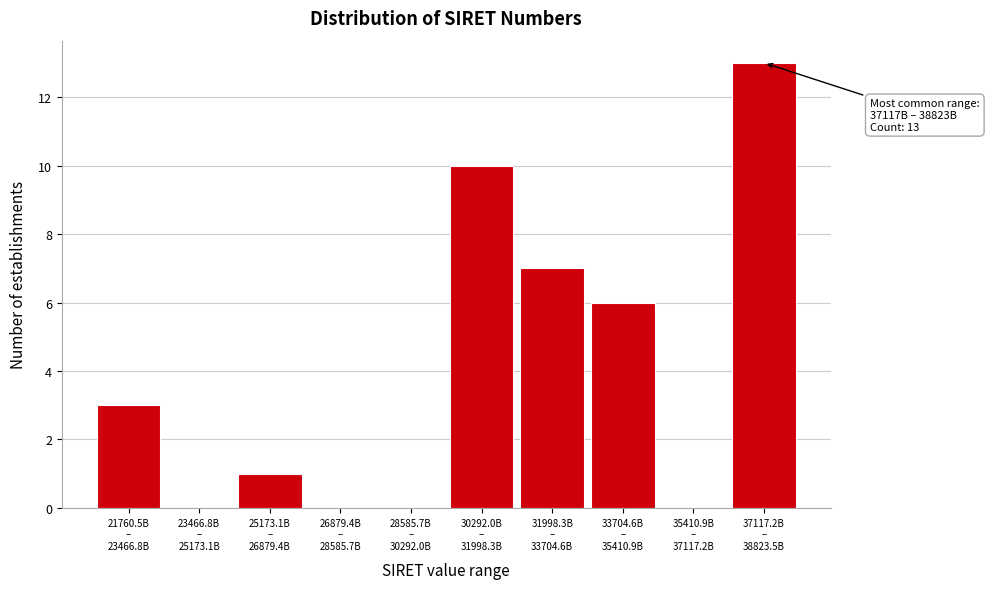

What is the sum of all values?

40